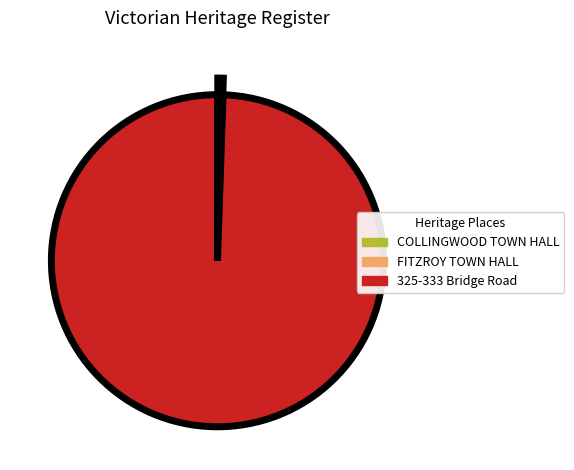

Which slice is the largest?

325-333 Bridge Road